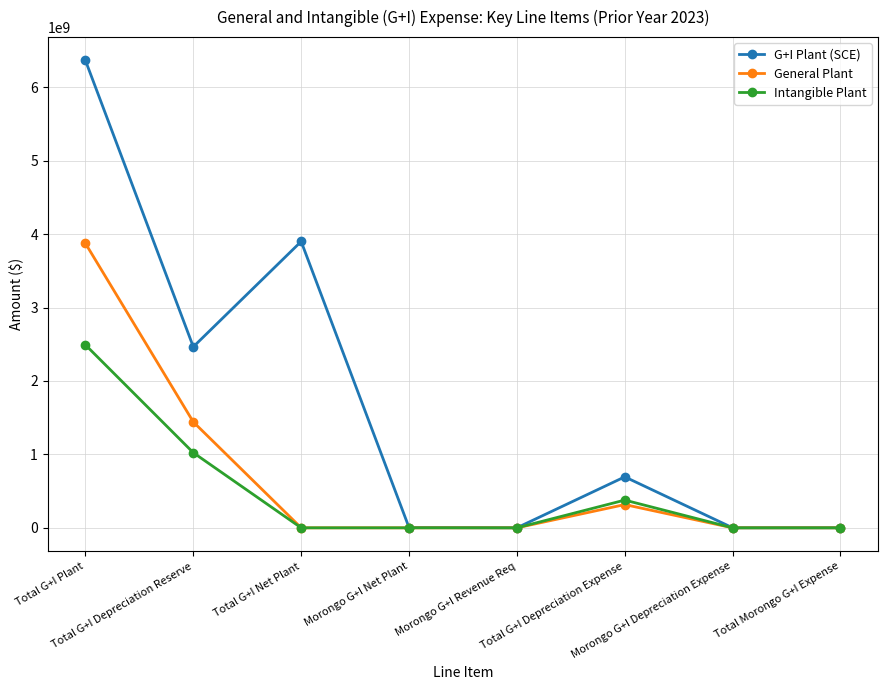

At which category is the sum across all series the highest?

Total G+I Plant